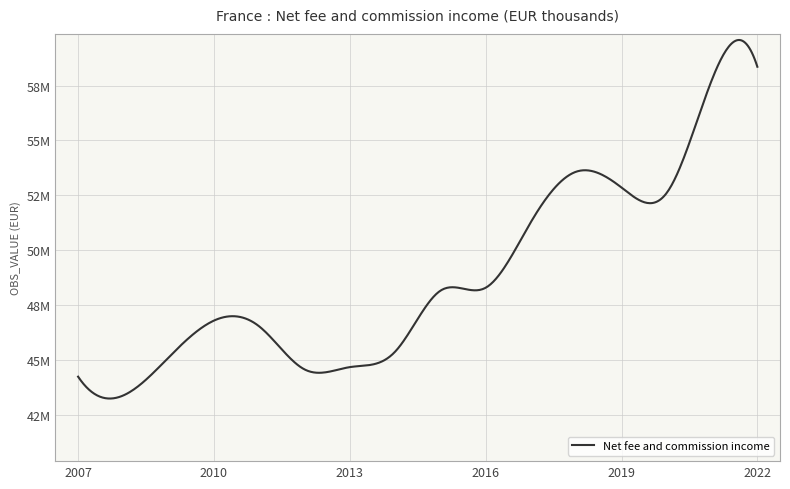

Does the chart display data point markers on the line(s)?

No